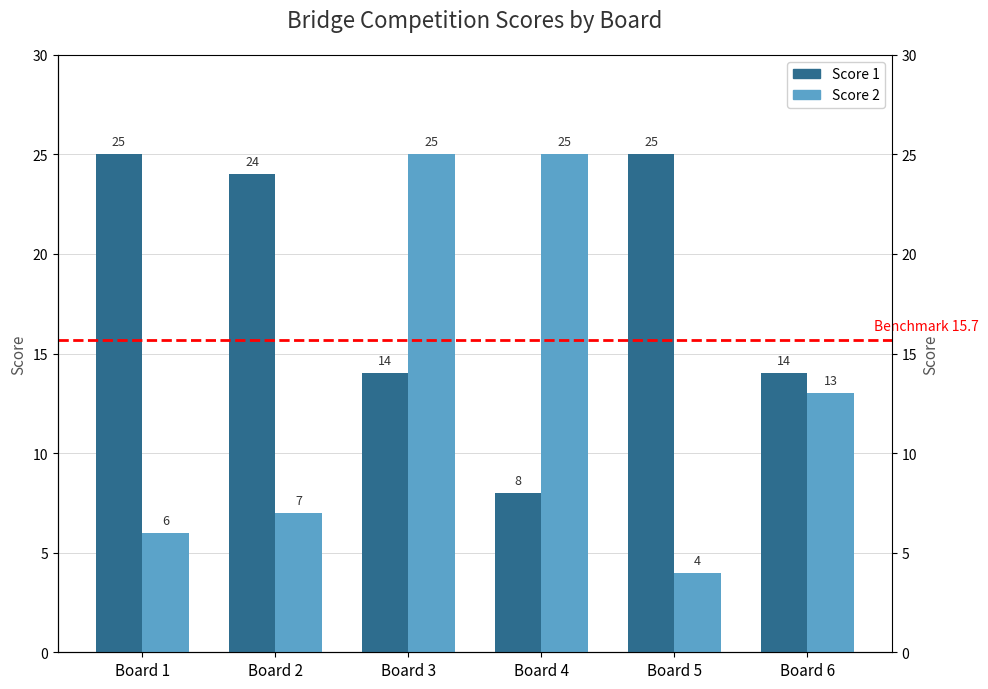

At how many categories does at least one series exceed 19?

5